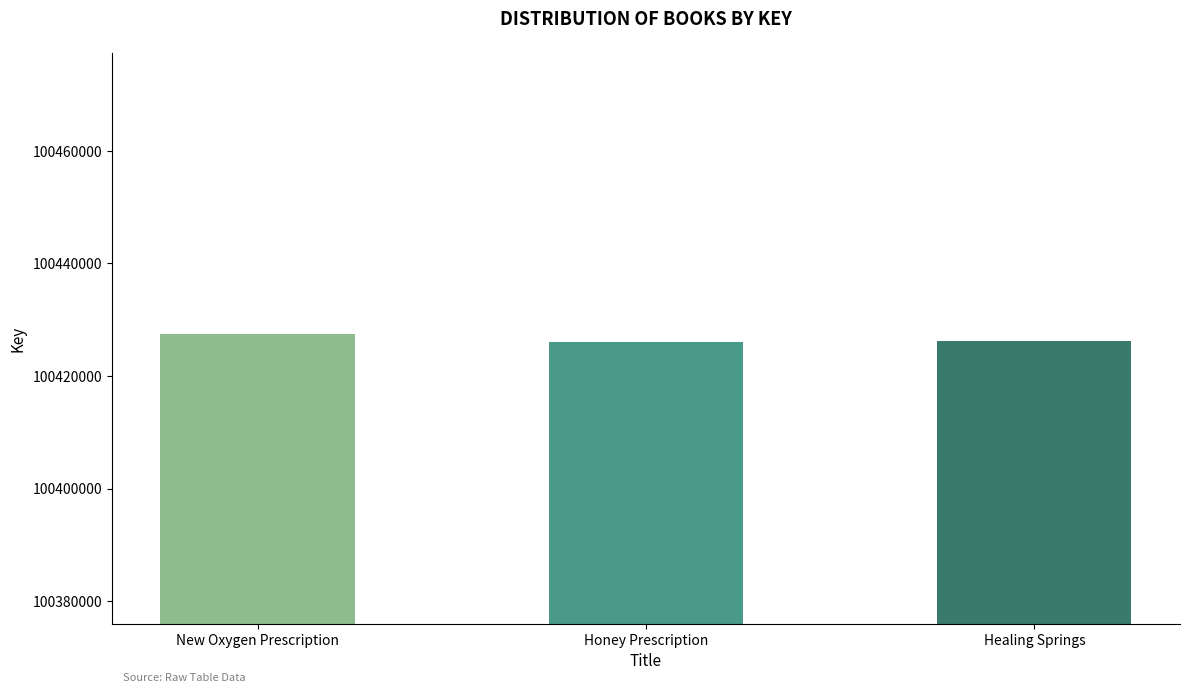

At which label does the data first exceed 100426206?

New Oxygen Prescription